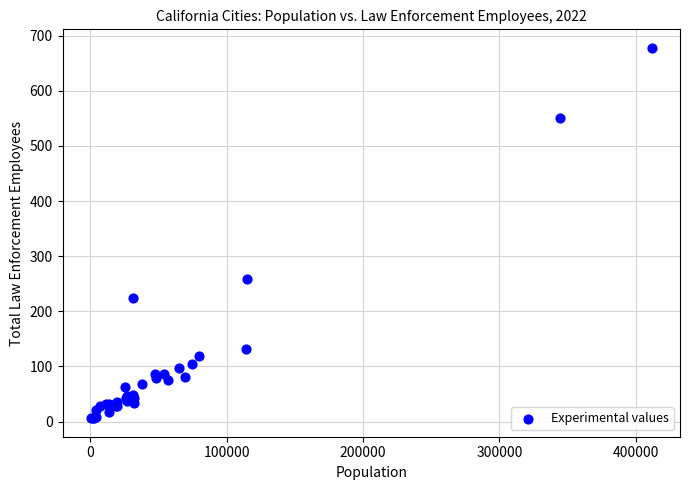

What Y value in the scatter plot is closest to 342?

258